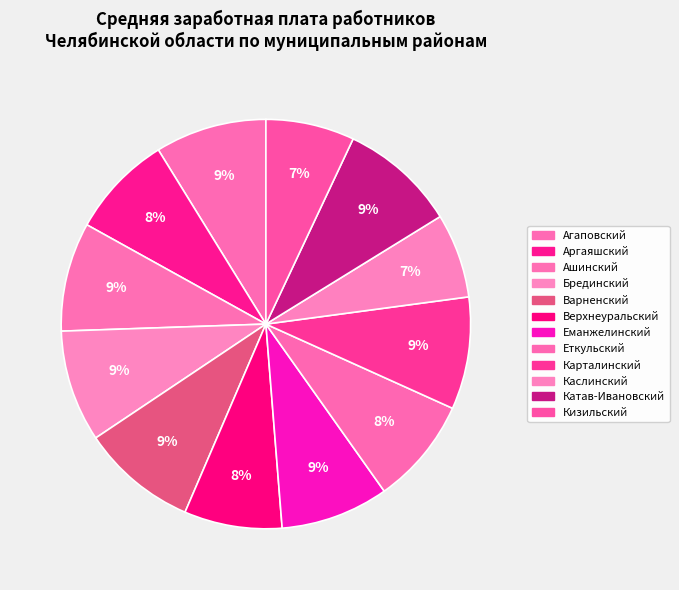

Which slice is the largest?

Катав-Ивановский